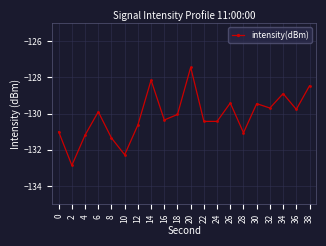

How many data points are above -130?

9